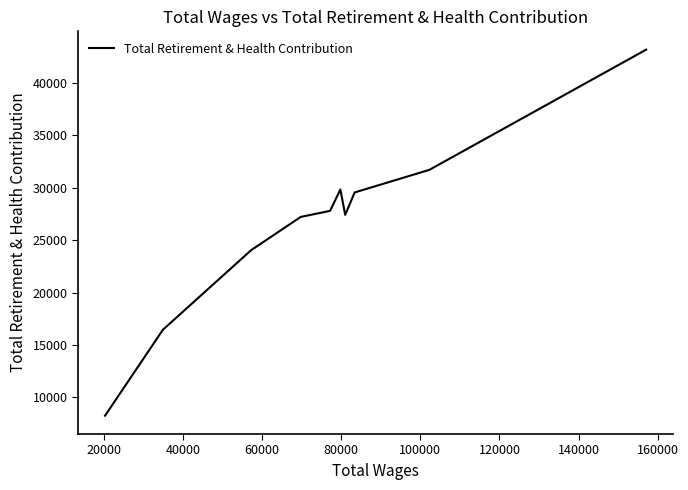

What is the difference between the maximum and minimum values?

34948